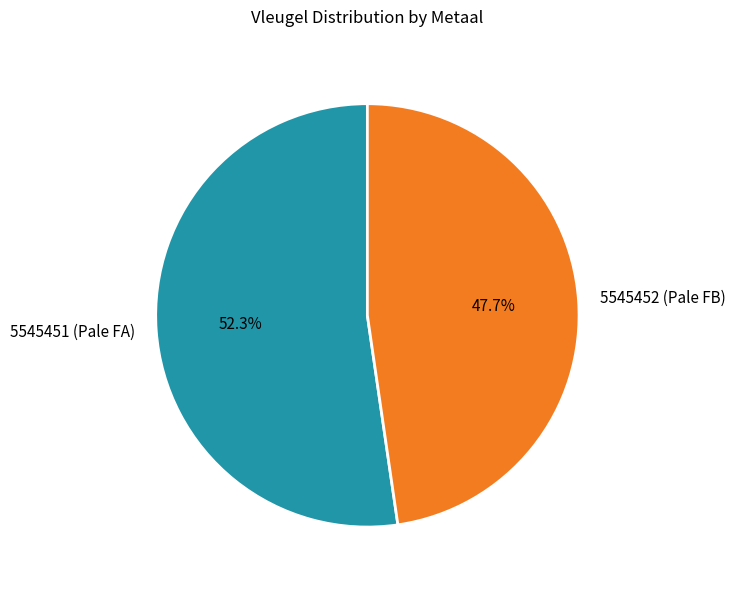

To the nearest percent, what portion does 5545451 (Pale FA) represent?

52%